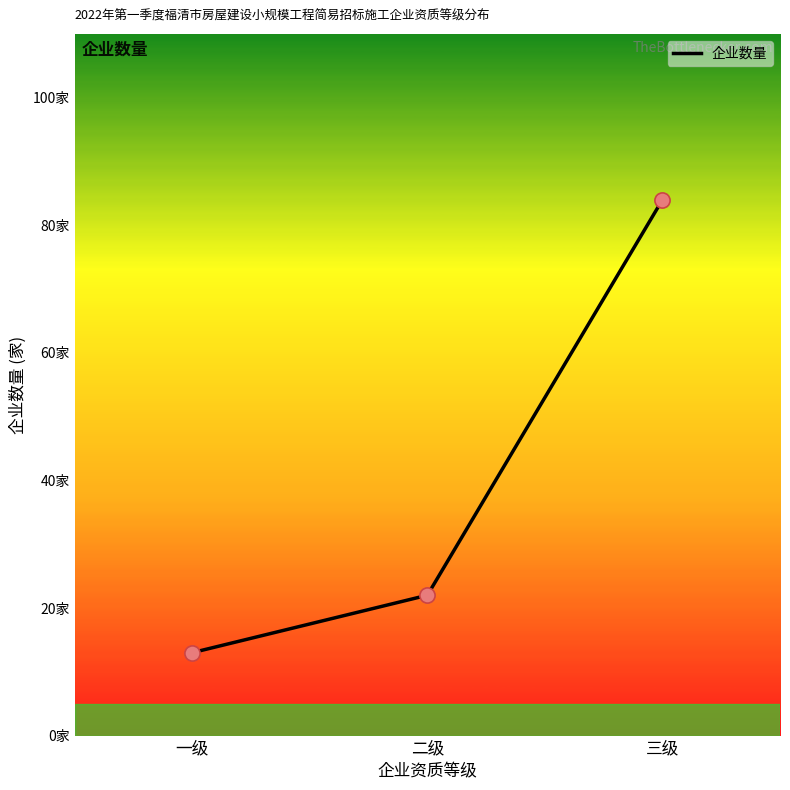

What is the change in value from 一级 to 二级?

+9